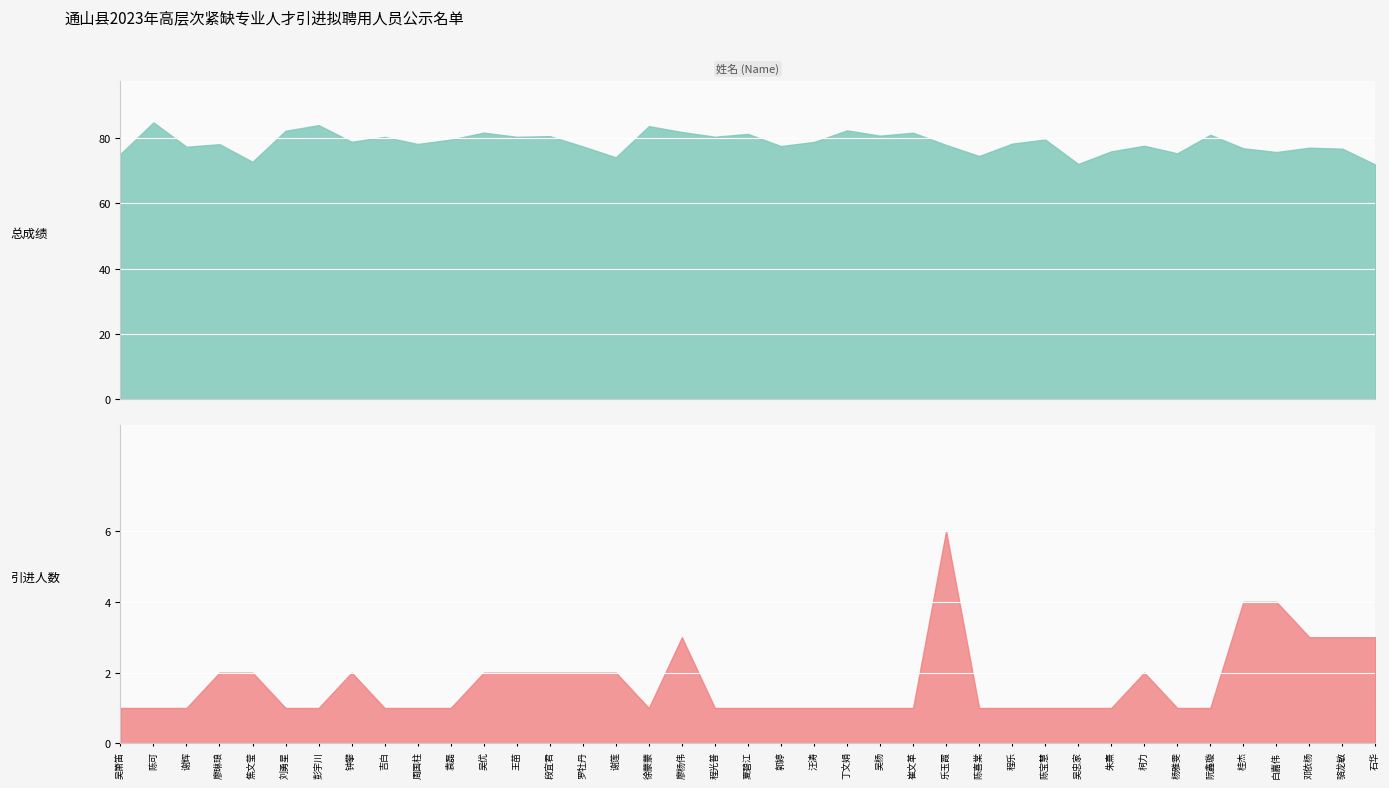

Does the chart display data point markers on the line(s)?

No